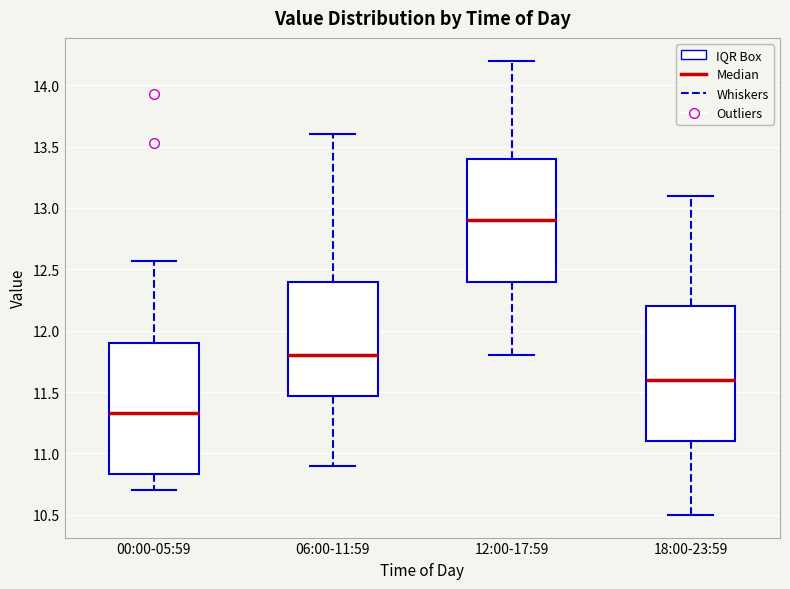

Reading left to right, read every box against the y-axis: the position of its median line, the range the box covers, and the ends of its whiskers. The values are not printed on the chart, so give them approximately, as read against the axis.

00:00-05:59: median 11.35, box 10.85 to 11.90, whiskers 10.70 to 12.55
06:00-11:59: median 11.80, box 11.45 to 12.40, whiskers 10.90 to 13.60
12:00-17:59: median 12.90, box 12.40 to 13.40, whiskers 11.80 to 14.20
18:00-23:59: median 11.60, box 11.10 to 12.20, whiskers 10.50 to 13.10